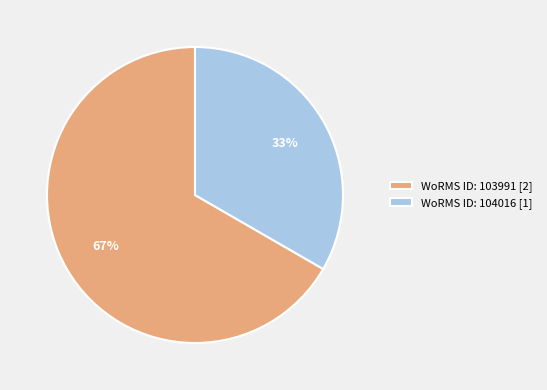

How many slices are in this pie chart?

2